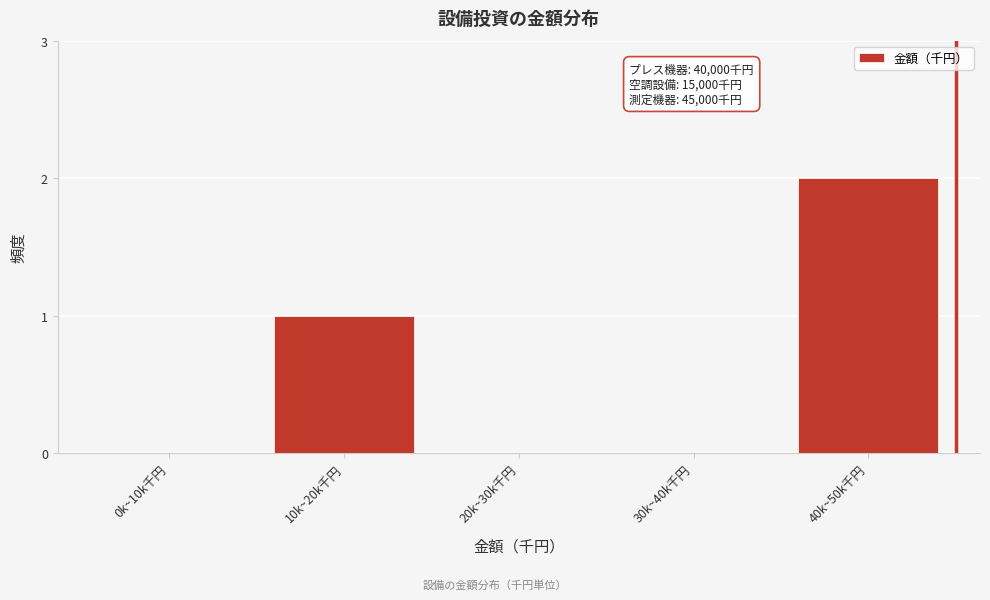

At which category does the chart reach its peak across all series?

40k~50k千円